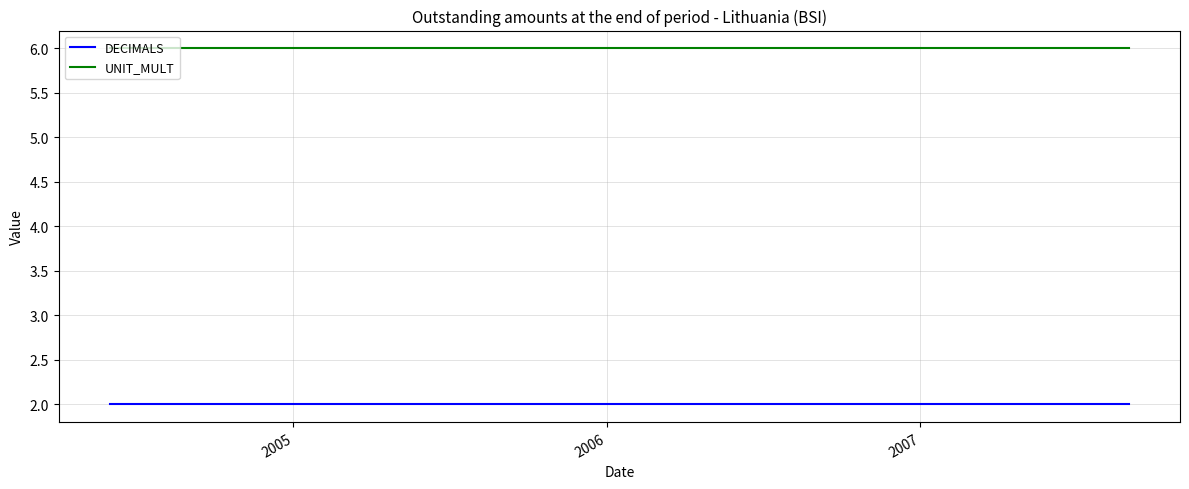

What are all the series names shown in the legend?

DECIMALS, UNIT_MULT